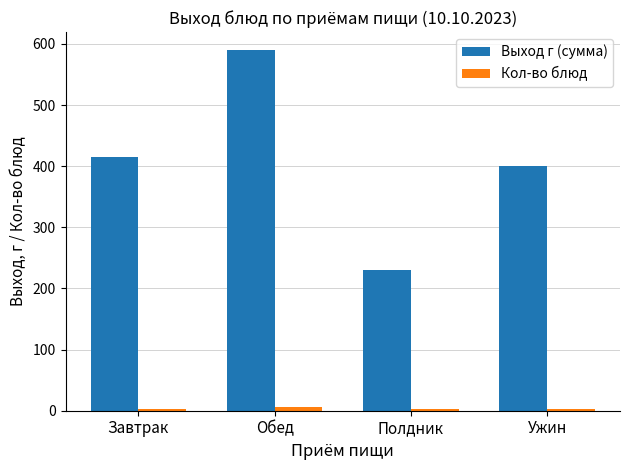

The value of Выход г (сумма) at Ужин is 400. True or false?

True